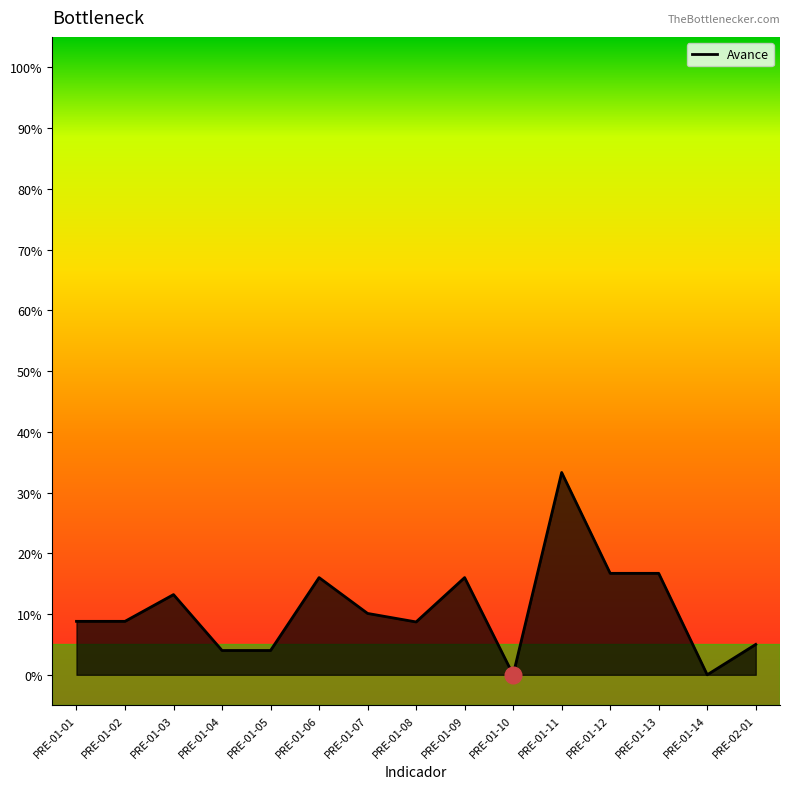

What is the label of the 5th point from the left?

PRE-01-05